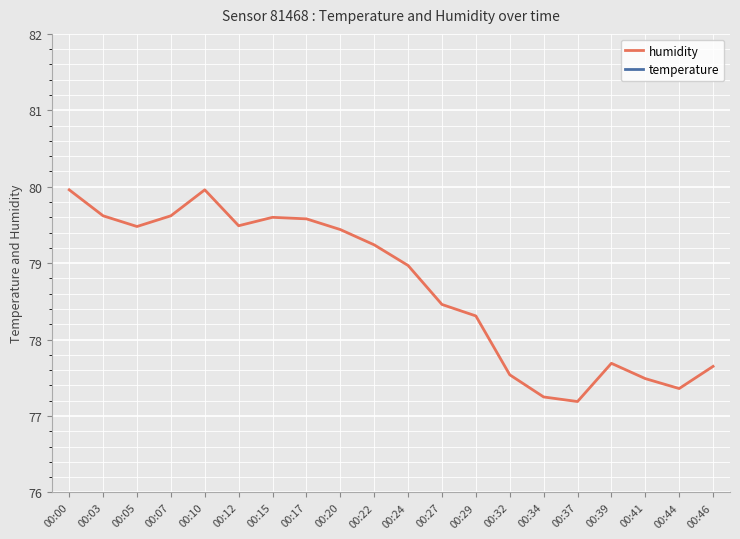

How many categories are shown in the chart?

20